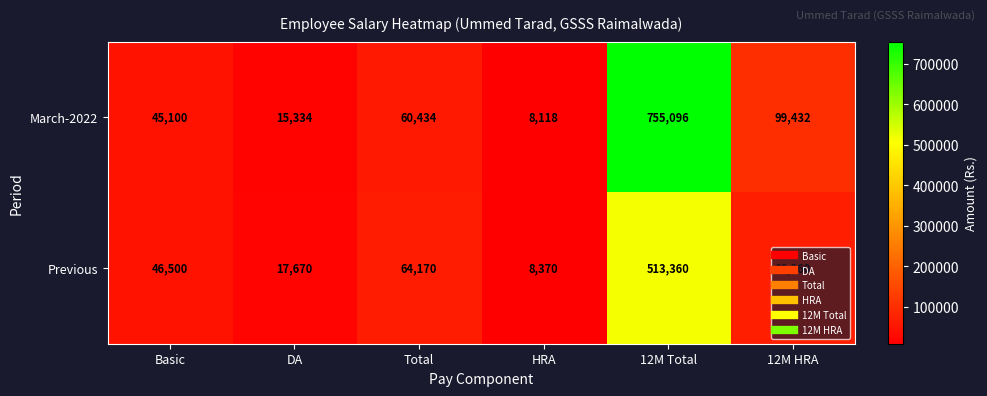

At Total, list the series in order from largest to smallest.

Previous, March-2022